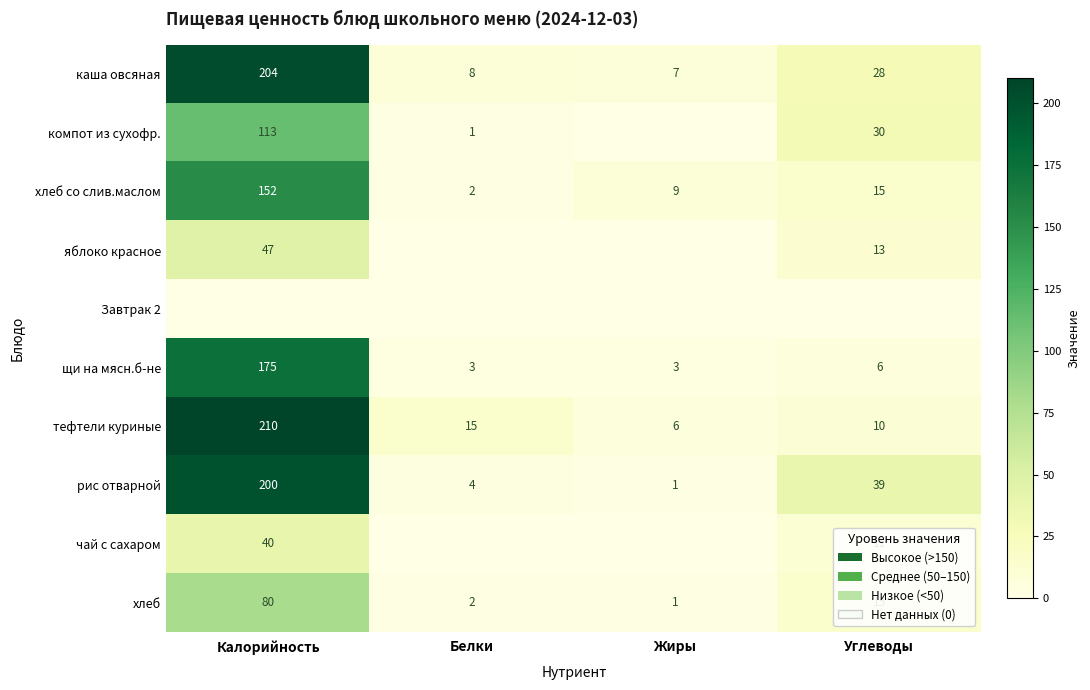

What is the total value across all series at Жиры?

27